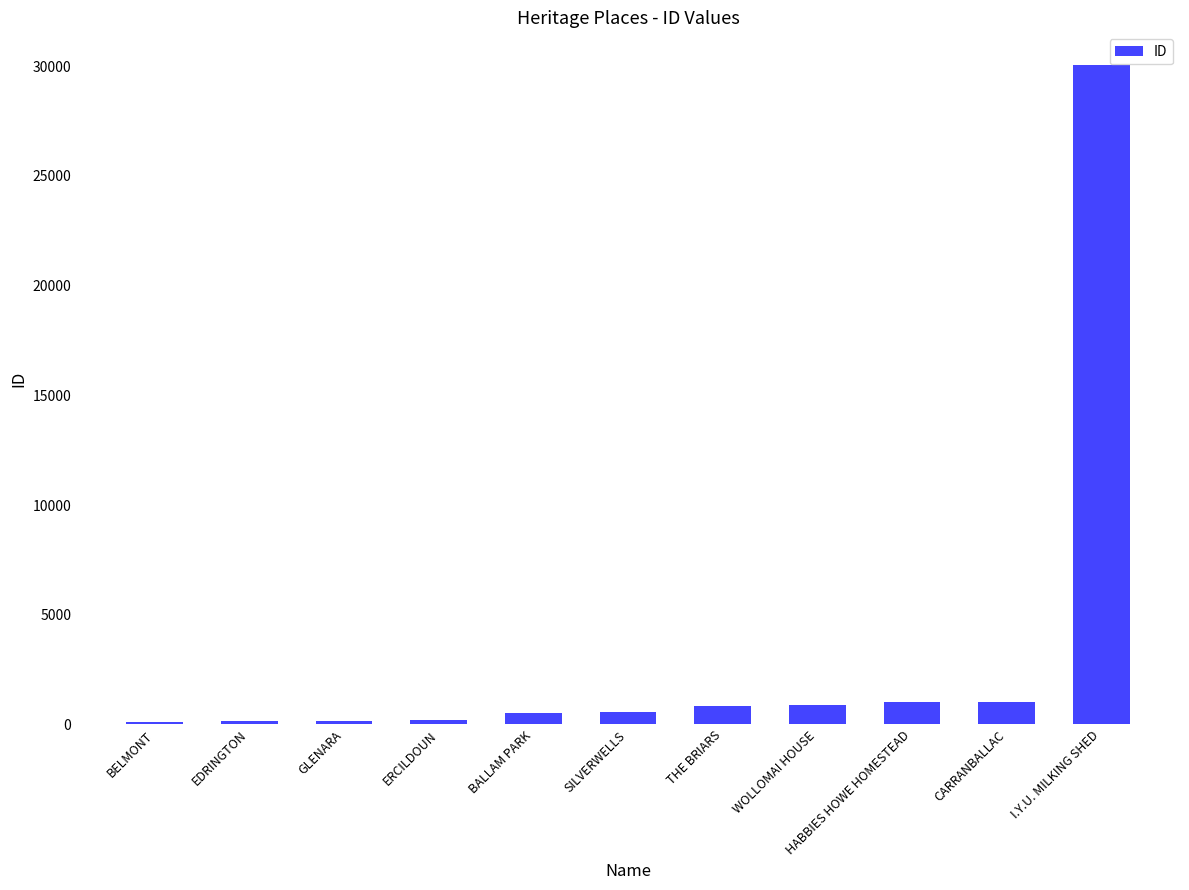

True or false: the data shows 41003 at I.Y.U. MILKING SHED.

False